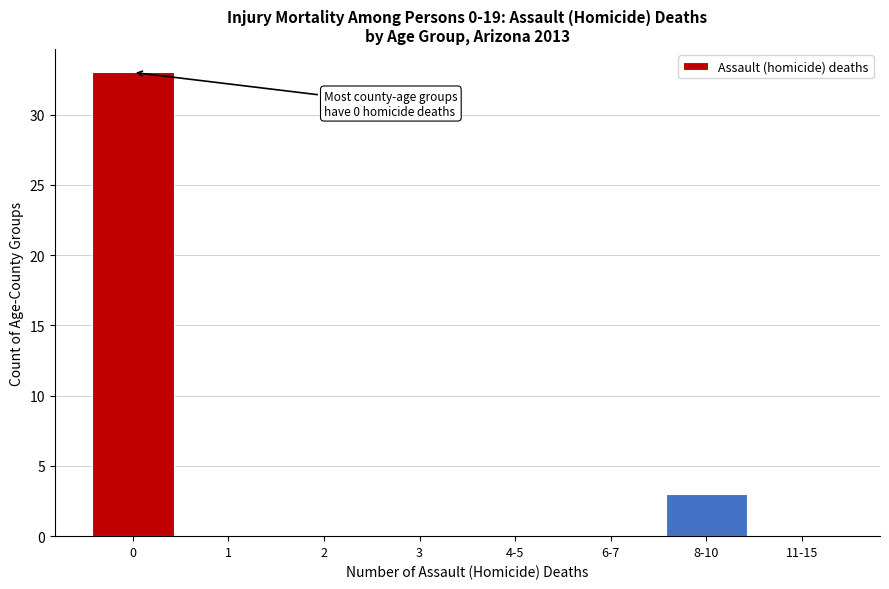

Reading left to right, transcribe all the data shown in this chart.

0=33	1=0	2=0	3=0	4-5=0	6-7=0	8-10=3	11-15=0